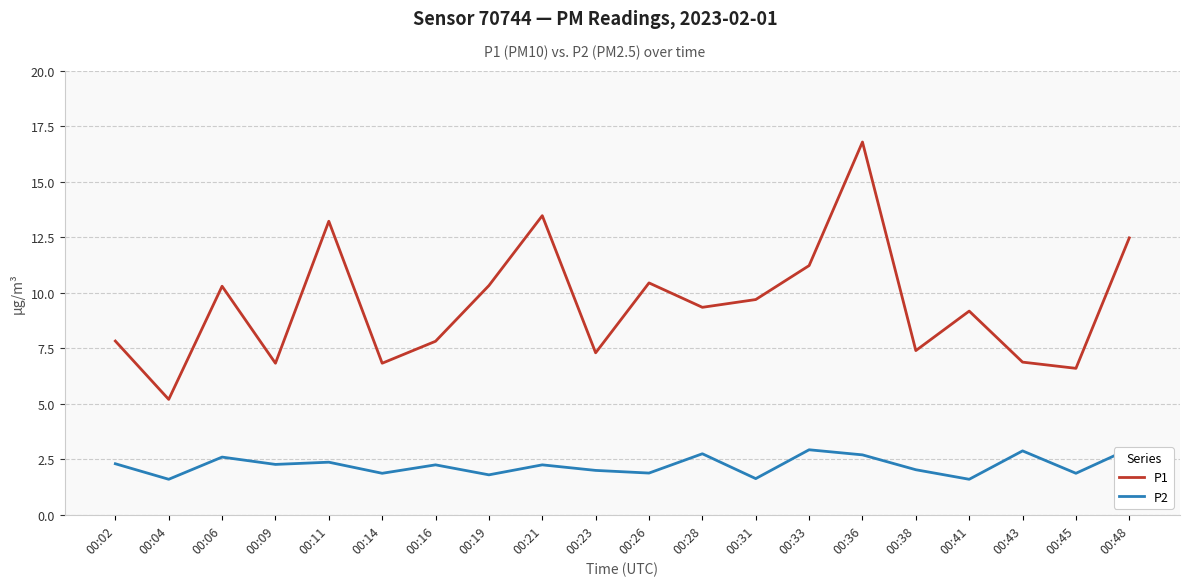

Between 00:19 and 00:36, which is larger?

00:36